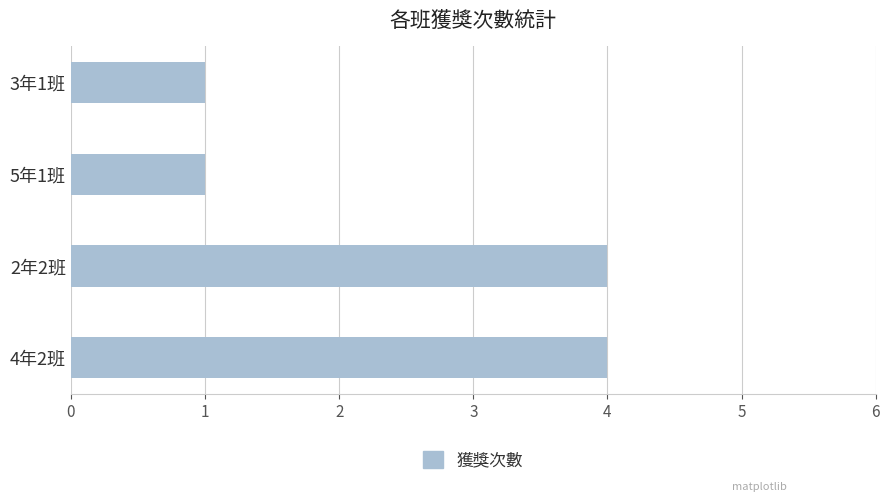

What is the maximum value shown in the chart?

4